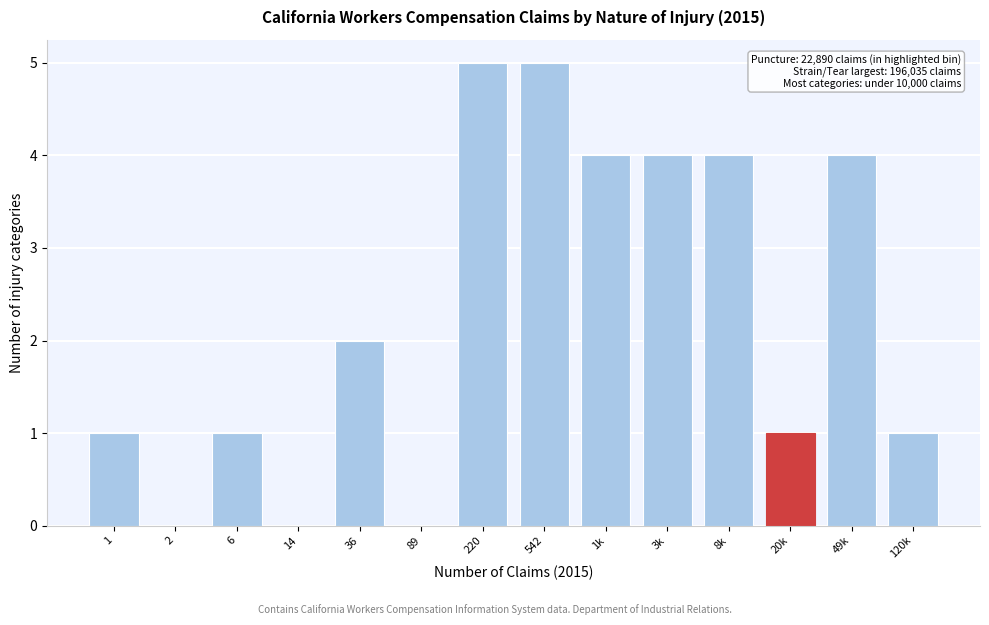

Reading left to right, transcribe all the data shown in this chart.

1=1	2=0	6=1	14=0	36=2	89=0	220=5	542=5	1k=4	3k=4	8k=4	20k=1	49k=4	120k=1